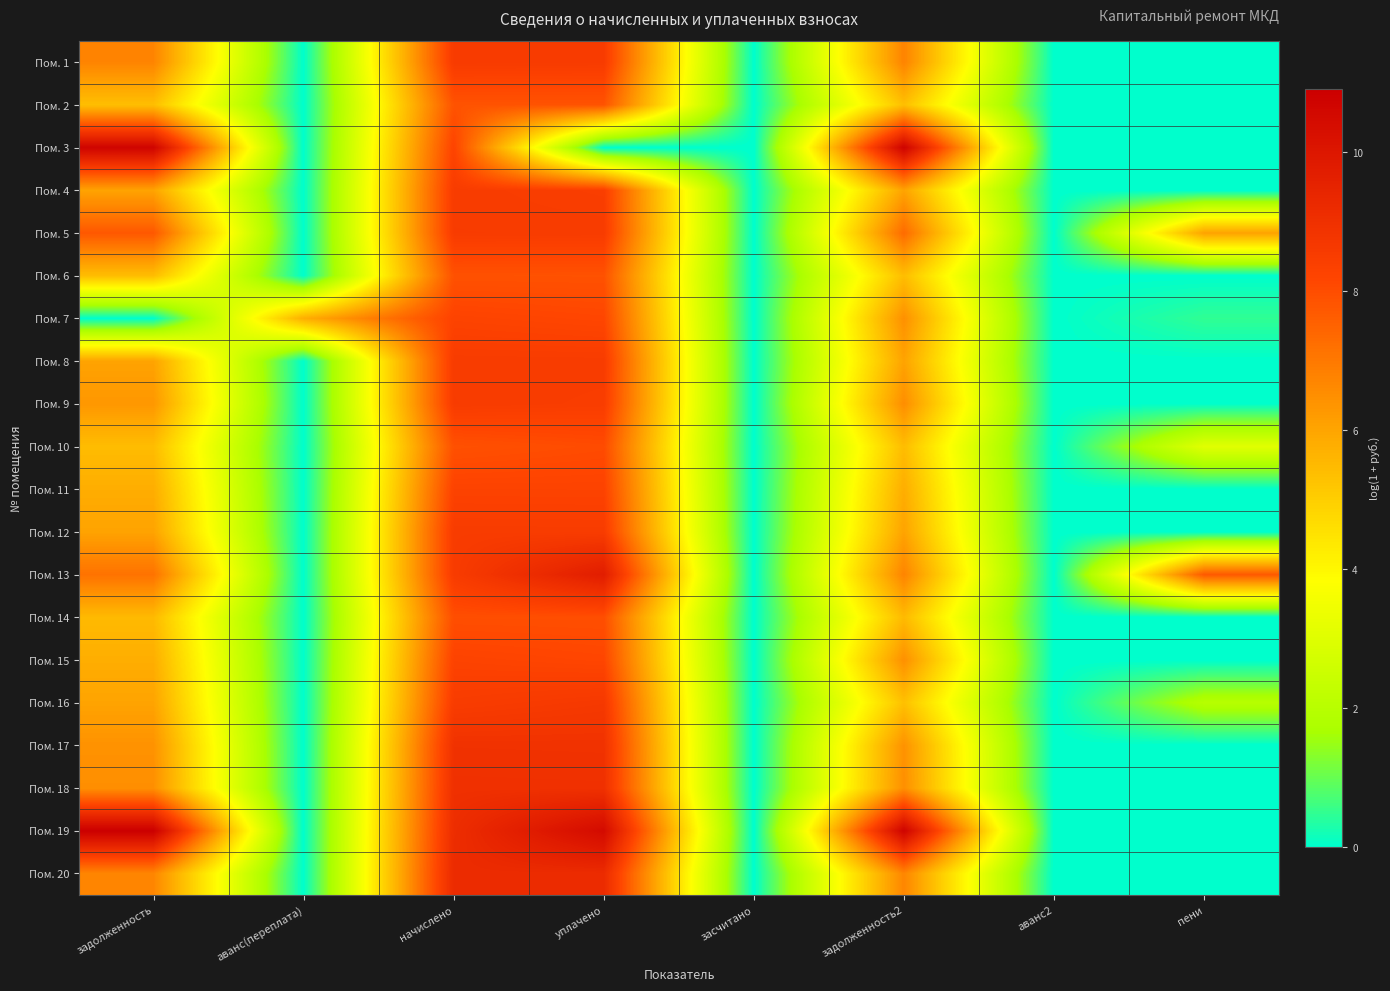

Rank the series at задолженность2 from highest to lowest value.

Пом. 3, Пом. 19, Пом. 5, Пом. 1, Пом. 13, Пом. 20, Пом. 9, Пом. 18, Пом. 15, Пом. 7, Пом. 17, Пом. 8, Пом. 12, Пом. 4, Пом. 11, Пом. 14, Пом. 10, Пом. 6, Пом. 2, Пом. 16